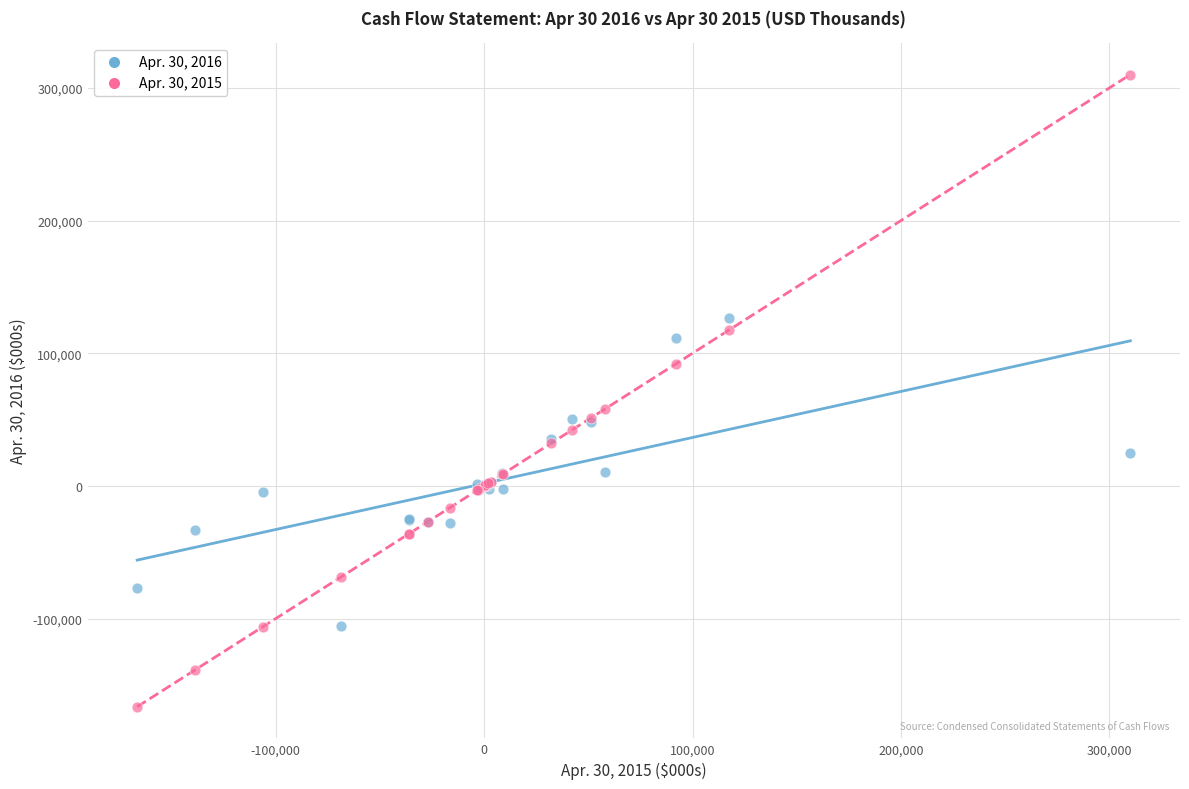

Which series reaches the minimum Y coordinate?

Apr. 30, 2015